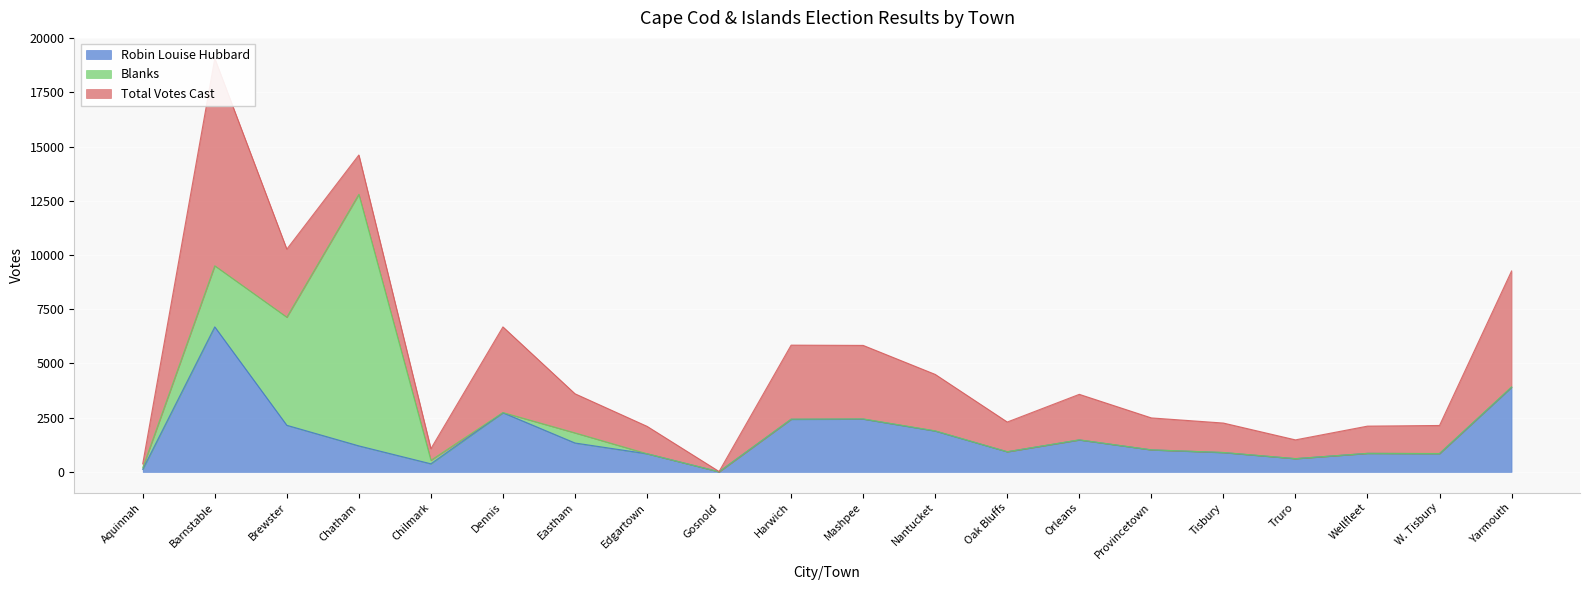

How many lines are shown in the chart?

3